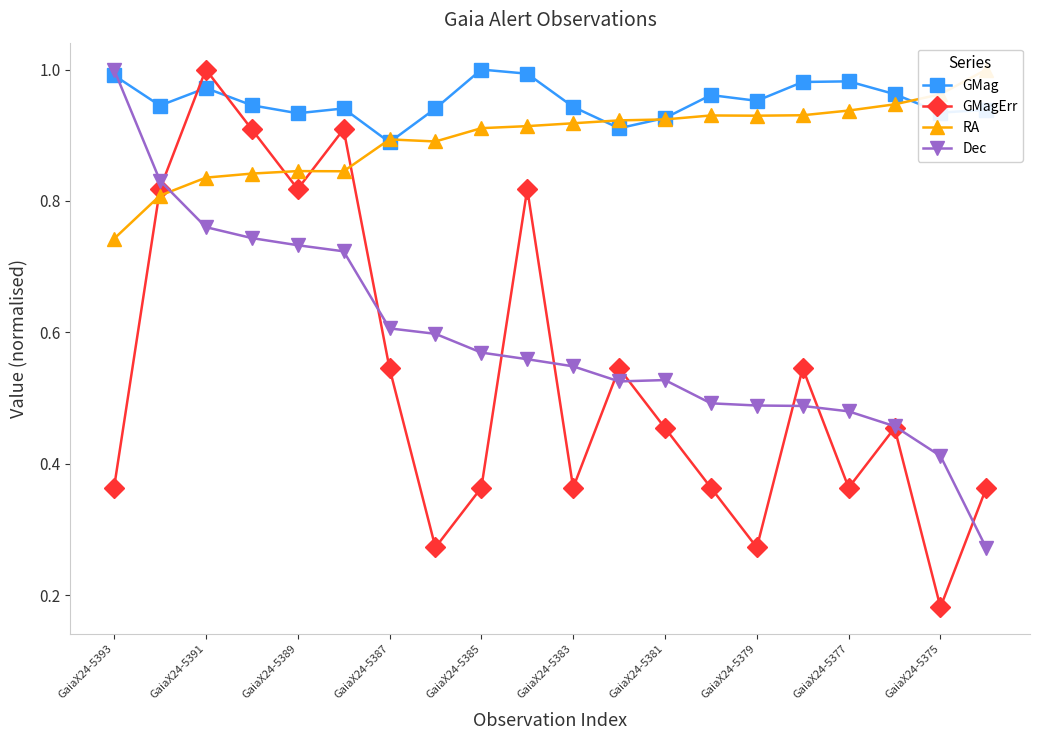

Where is the first local minimum for GMagErr?

GaiaX24-5389